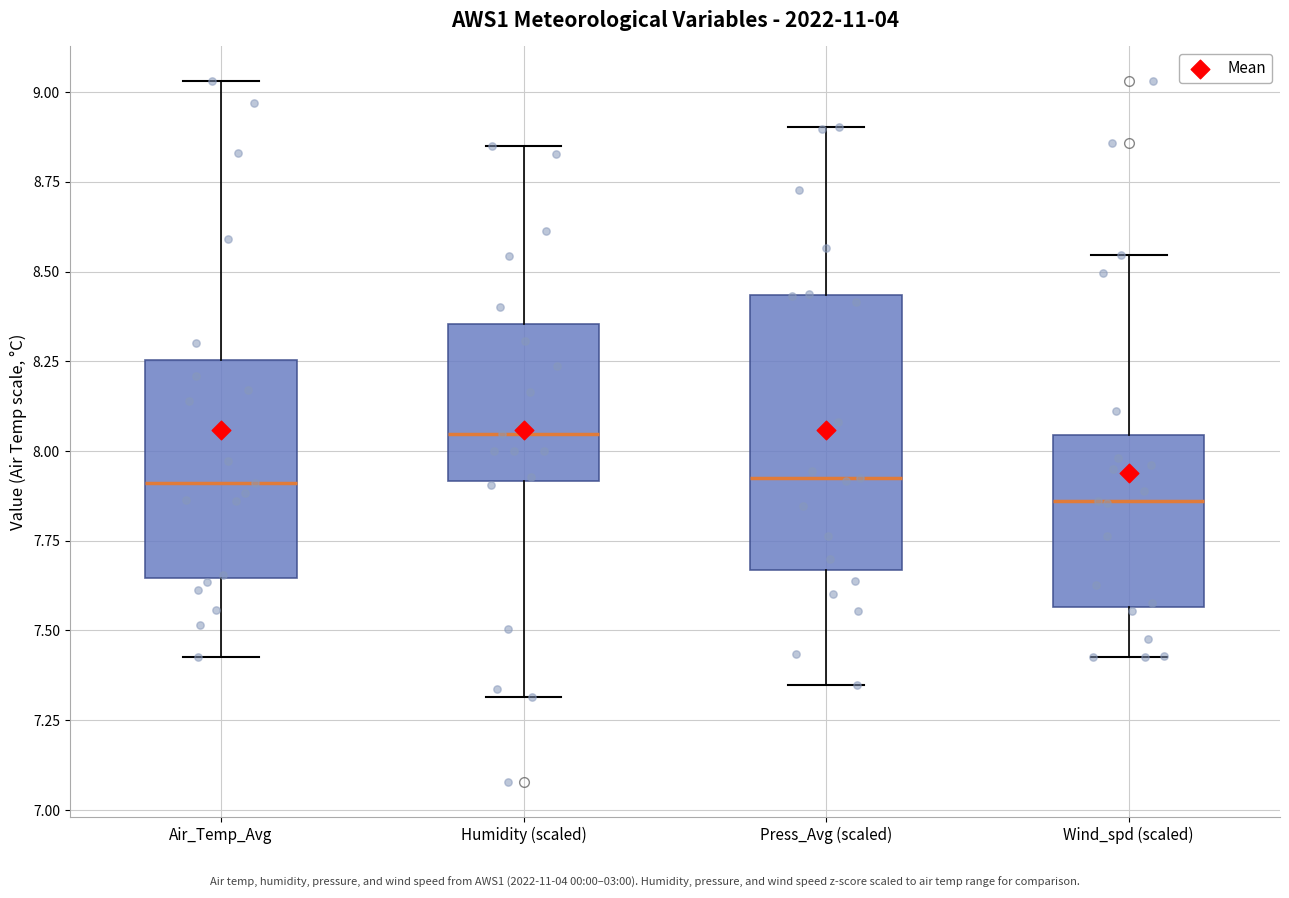

Reading left to right, transcribe this box plot: for each box, give where its median line is, the range the box spans, and where its two whiskers end, as read against the y-axis. The values are not printed on the chart, so give them approximately, as read against the axis.

Air_Temp_Avg: median 7.90, box 7.65 to 8.25, whiskers 7.45 to 9.05
Humidity (scaled): median 8.05, box 7.90 to 8.35, whiskers 7.30 to 8.85
Press_Avg (scaled): median 7.90, box 7.65 to 8.45, whiskers 7.35 to 8.90
Wind_spd (scaled): median 7.85, box 7.55 to 8.05, whiskers 7.45 to 8.55